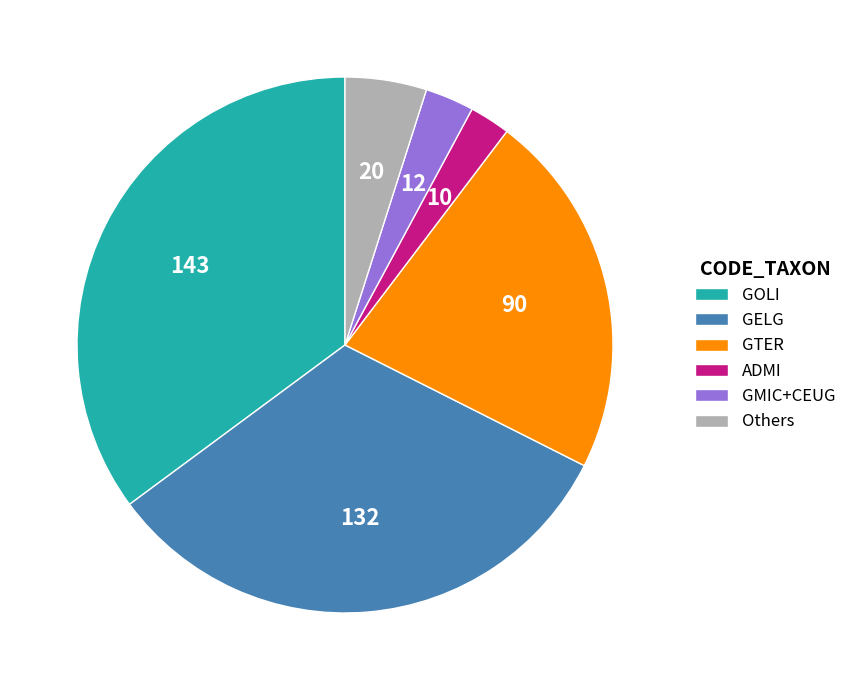

Combined, do GOLI and GMIC+CEUG account for over 50%?

No